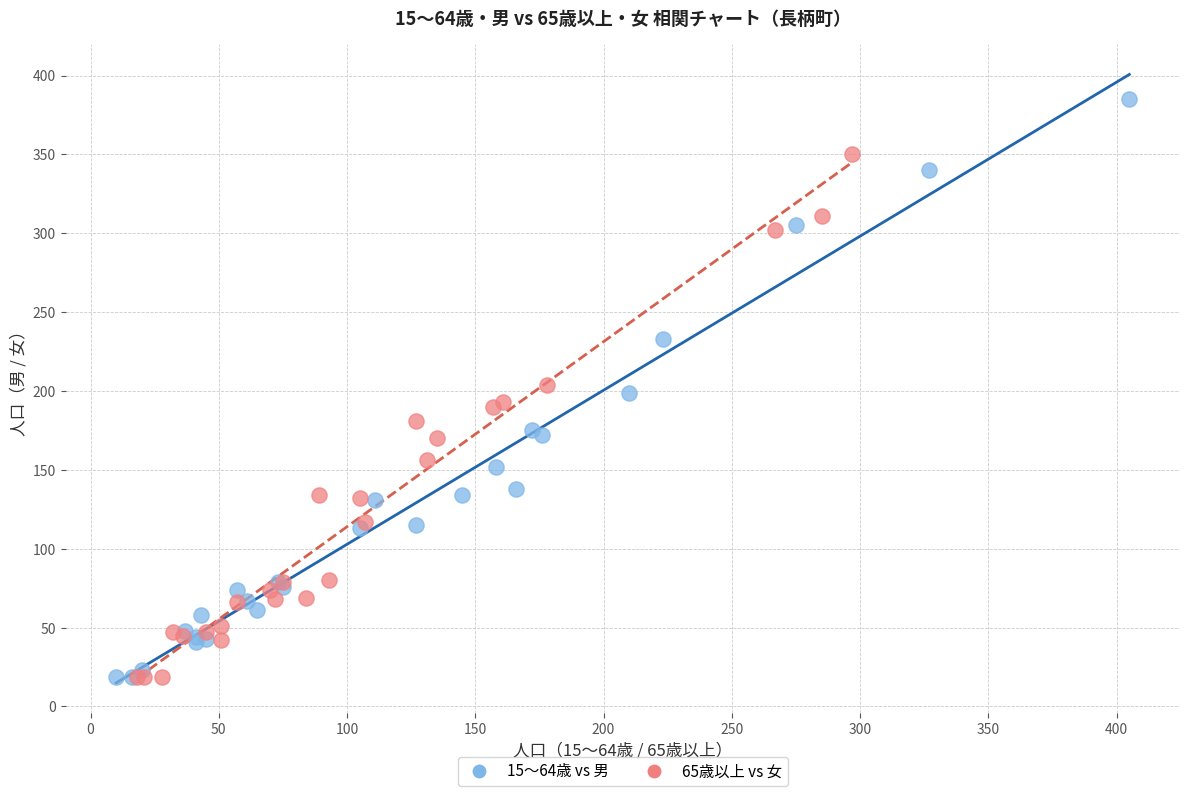

What are all the series names shown in the legend?

15〜64歳 vs 男, 65歳以上 vs 女